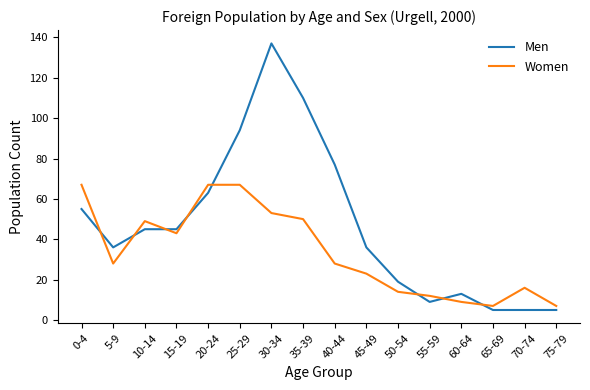

What is the greatest value displayed?

137